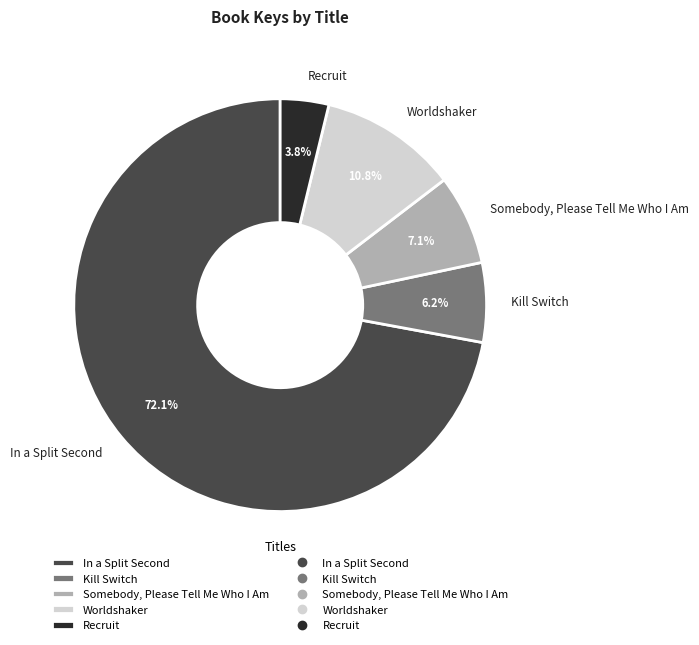

To the nearest percent, what is the combined percentage of Worldshaker and Recruit?

15%